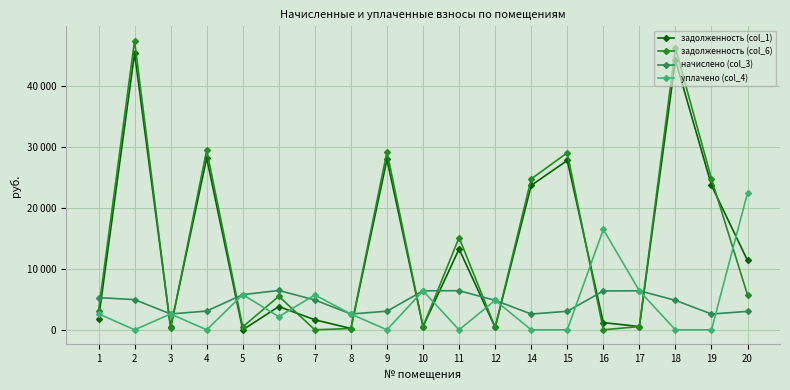

What are all the series names shown in the legend?

задолженность (col_1), задолженность (col_6), начислено (col_3), уплачено (col_4)